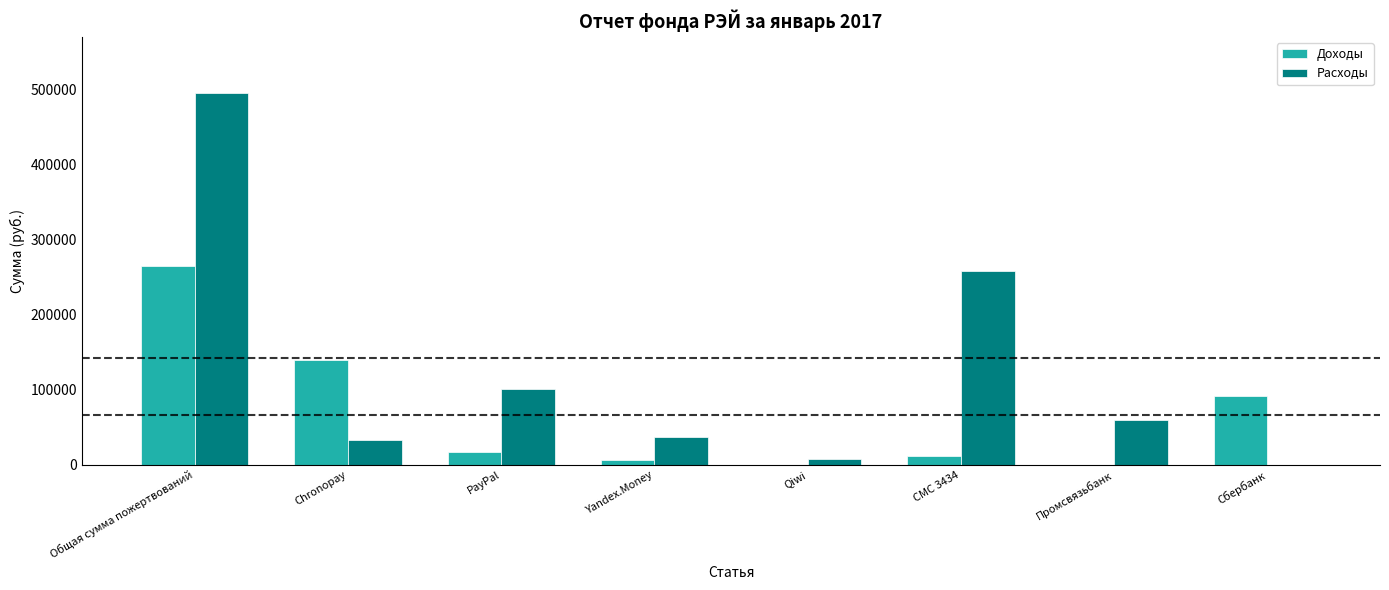

The Доходы series shows 31023.2 at Chronopay. True or false?

False